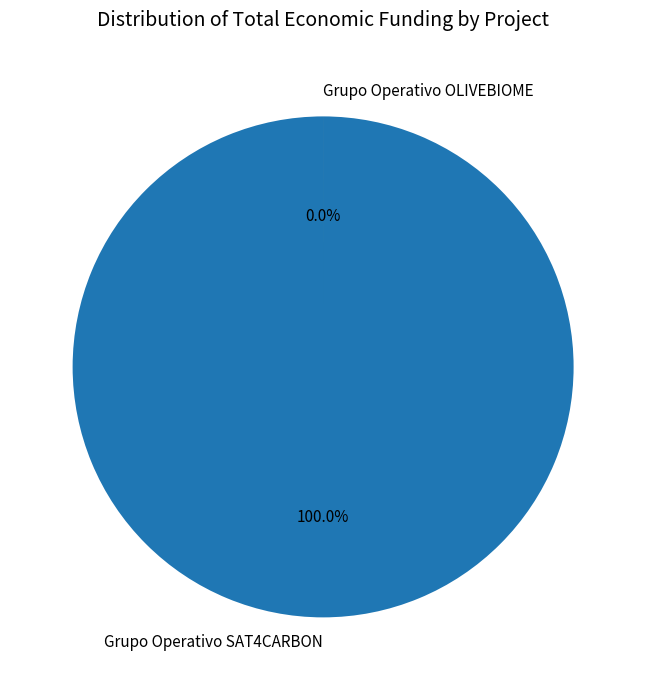

Count the number of slices in the pie.

2